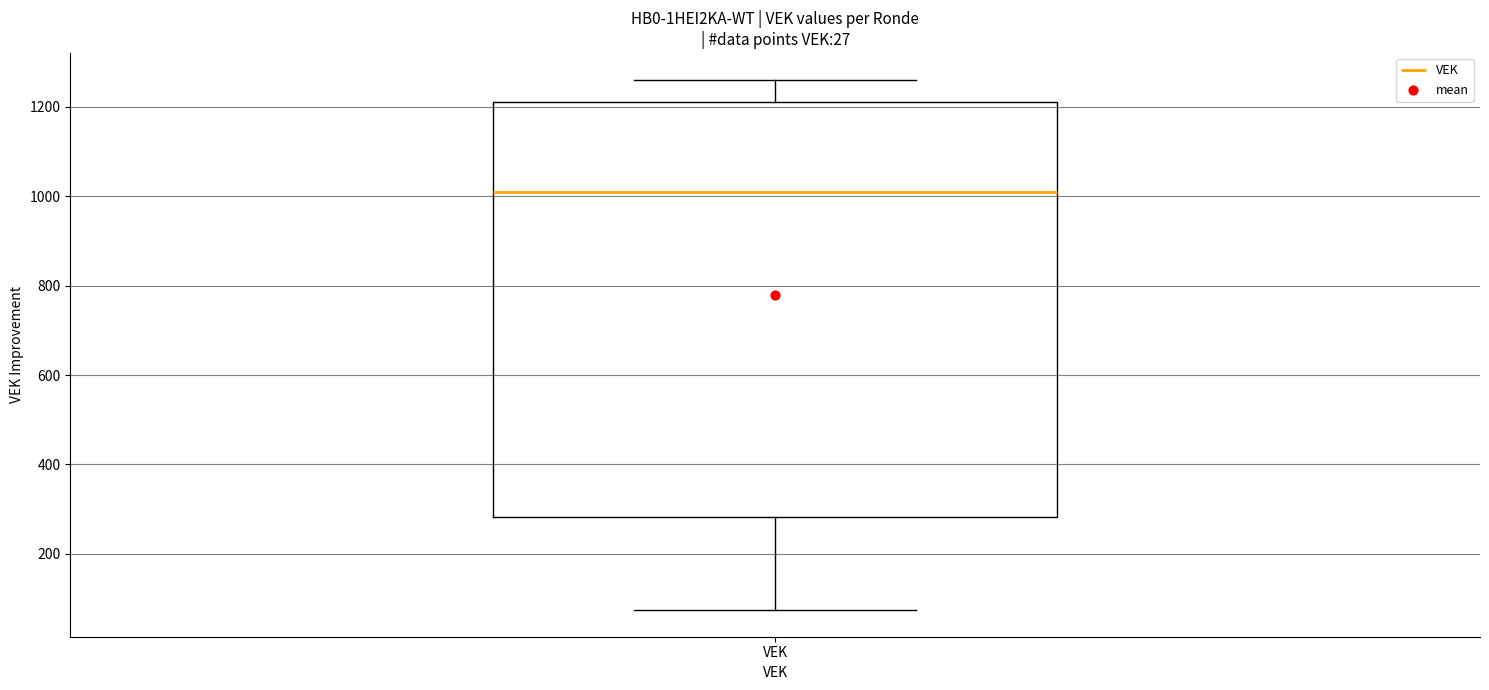

Transcribe this box plot: give where the median line is, the range the box spans, and where the two whiskers end, as read against the y-axis. The values are not printed on the chart, so give them approximately, as read against the axis.

median 1000, box 280 to 1220, whiskers 80 to 1260